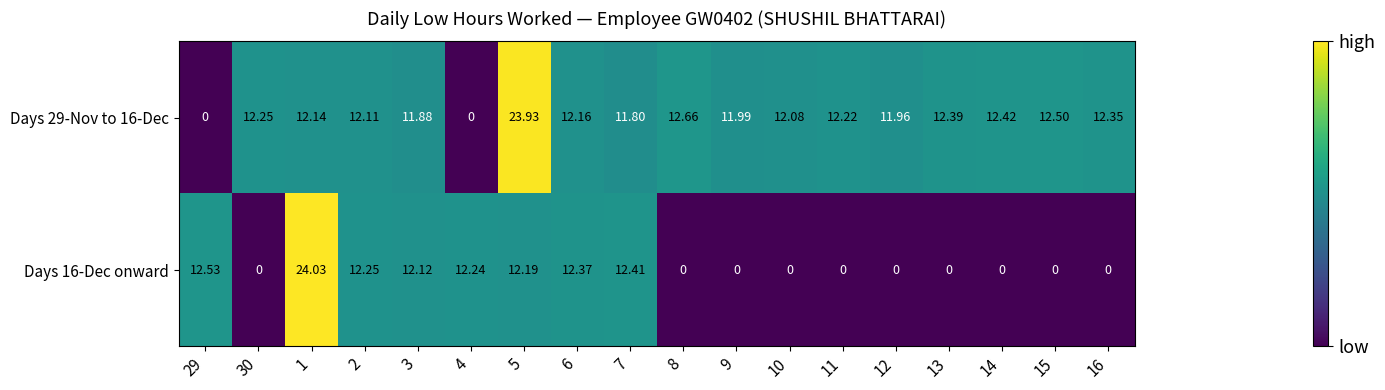

Is the value of Days 29-Nov to 16-Dec at 10 greater than the value of Days 16-Dec onward at 10?

Yes